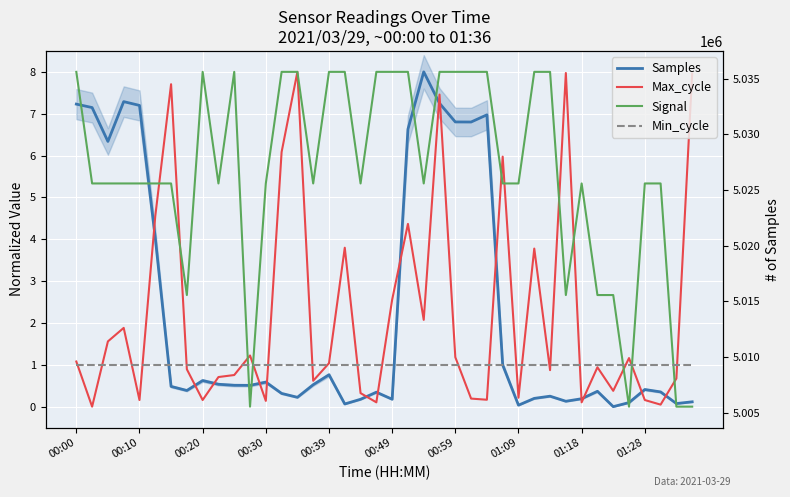

How many data points does each series have?

40